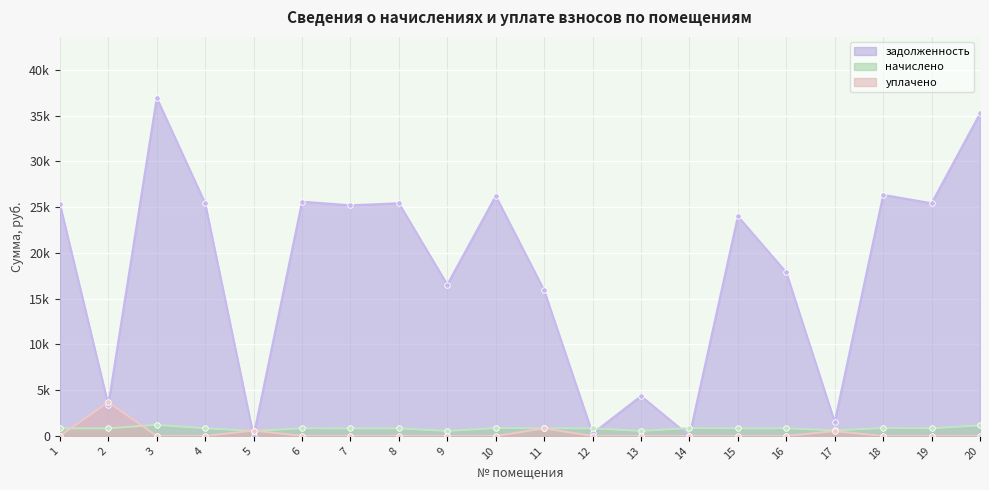

Which series ends up on top after the final intersection of задолженность and начислено?

задолженность